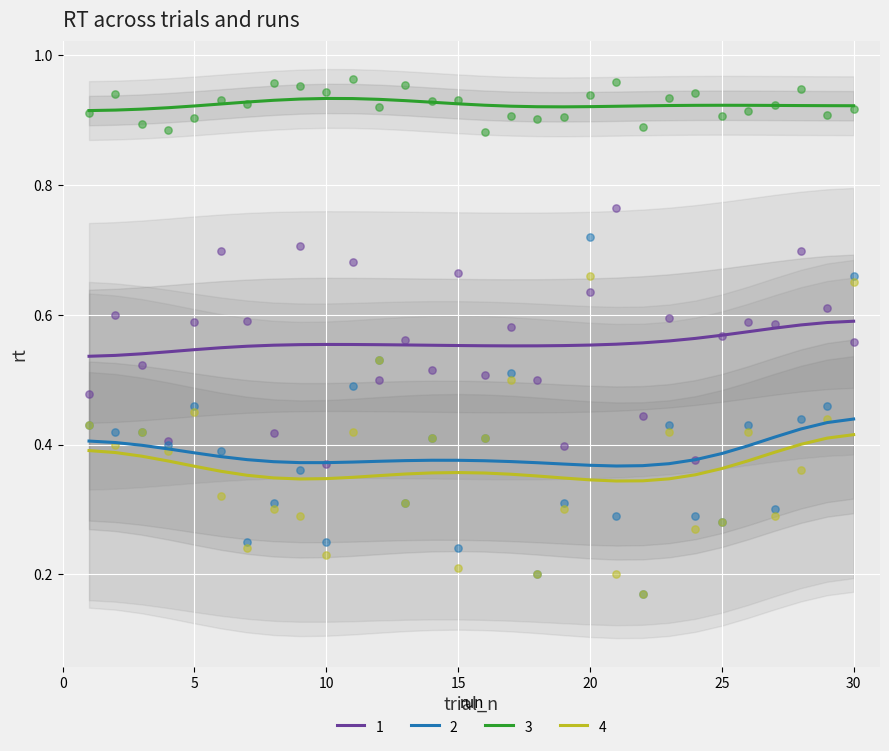

True or false: 1 has a value of 1.0 at 30.

False